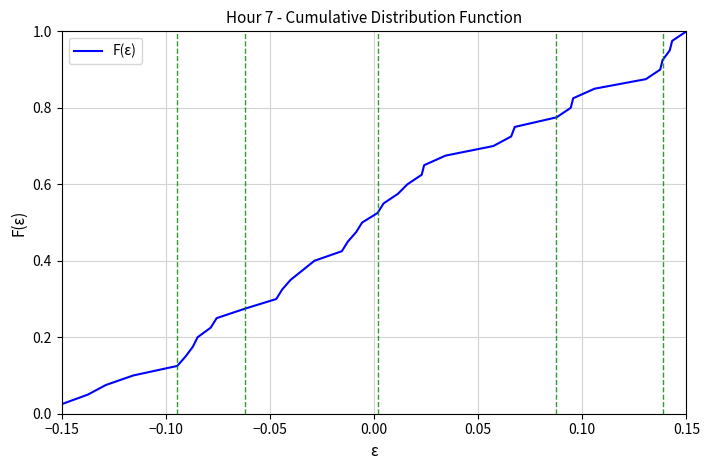

Reading left to right, transcribe all the data shown in this chart.

0.0	0.1	0.1	0.1	0.1	0.1	0.2	0.2	0.2	0.2	0.3	0.3	0.3	0.3	0.4	0.4	0.4	0.5	0.5	0.5	0.5	0.6	0.6	0.6	0.6	0.7	0.7	0.7	0.7	0.8	0.8	0.8	0.8	0.8	0.9	0.9	0.9	0.9	1.0	1.0